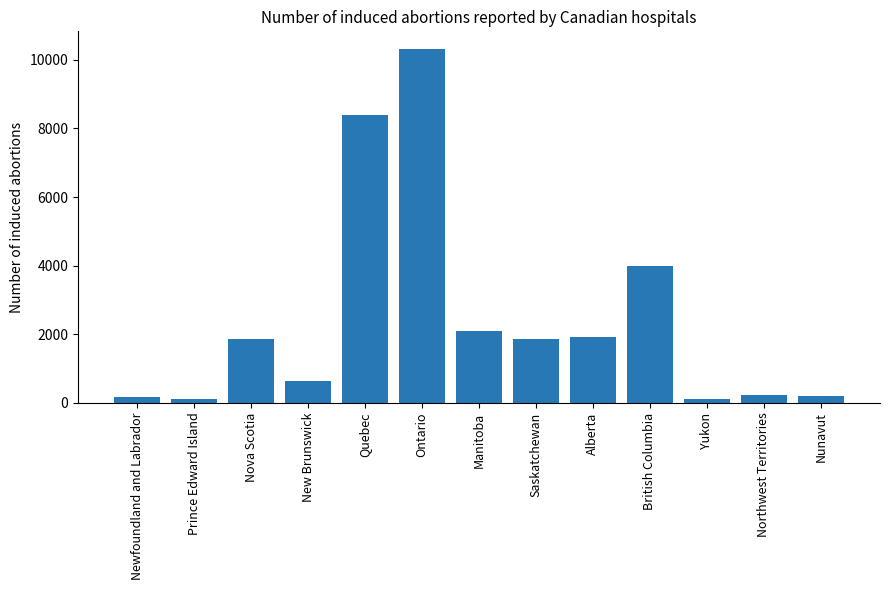

What is the label of the 6th bar from the left?

Ontario